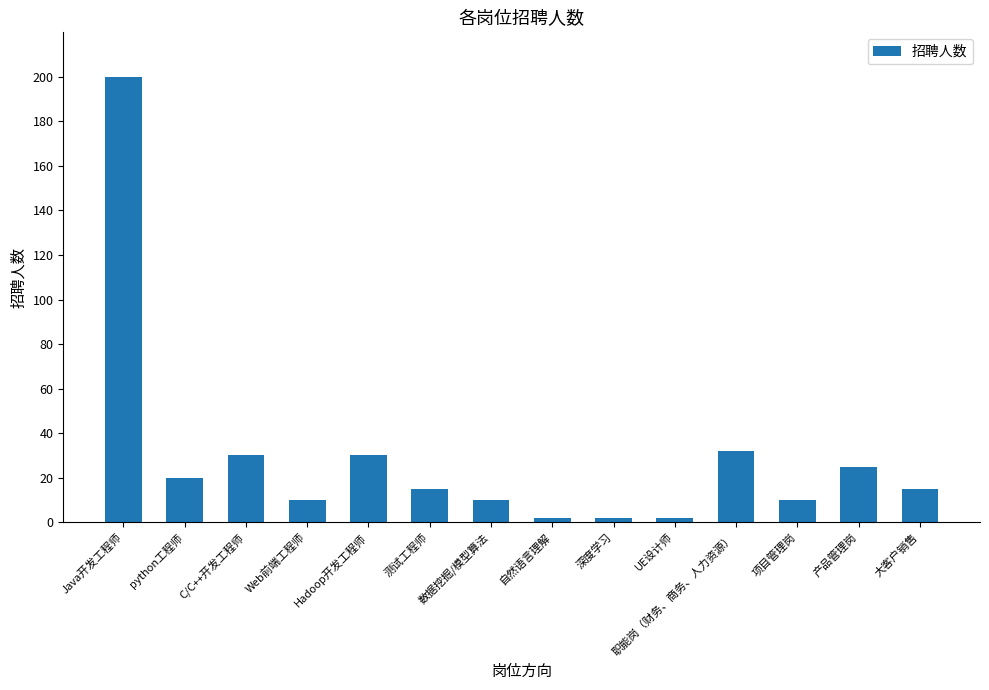

Read the value at C/C++开发工程师.

30